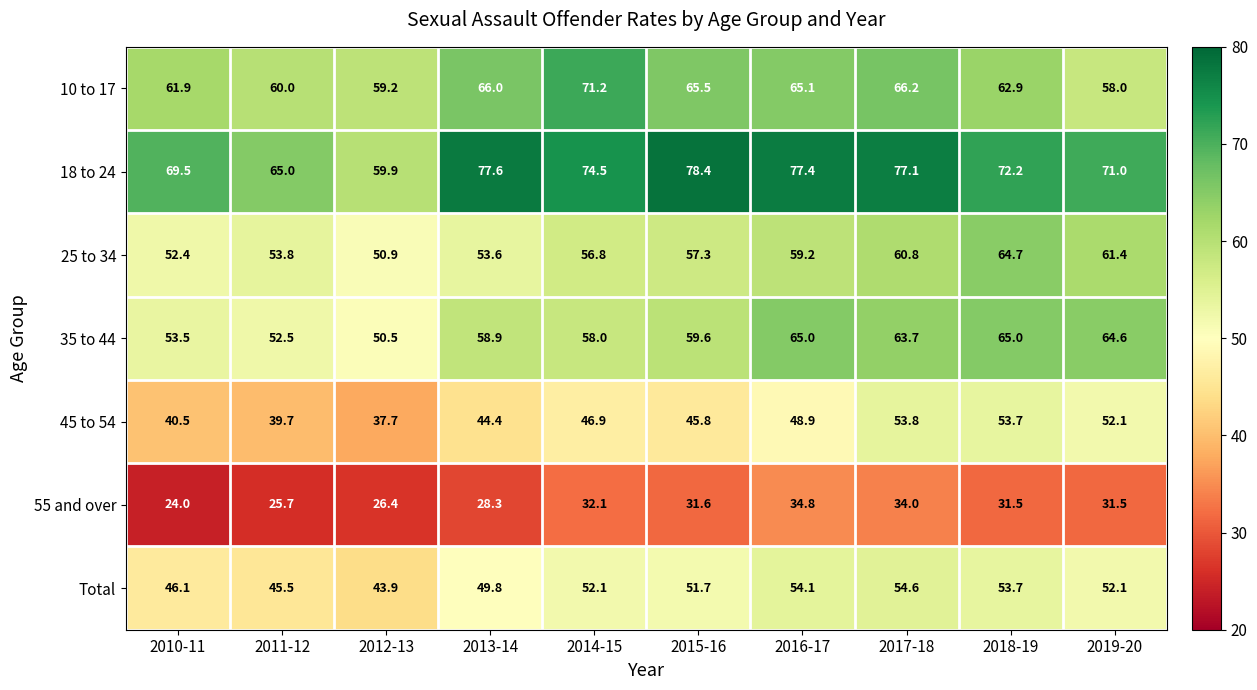

At which label does 45 to 54 first exceed 46?

2014-15